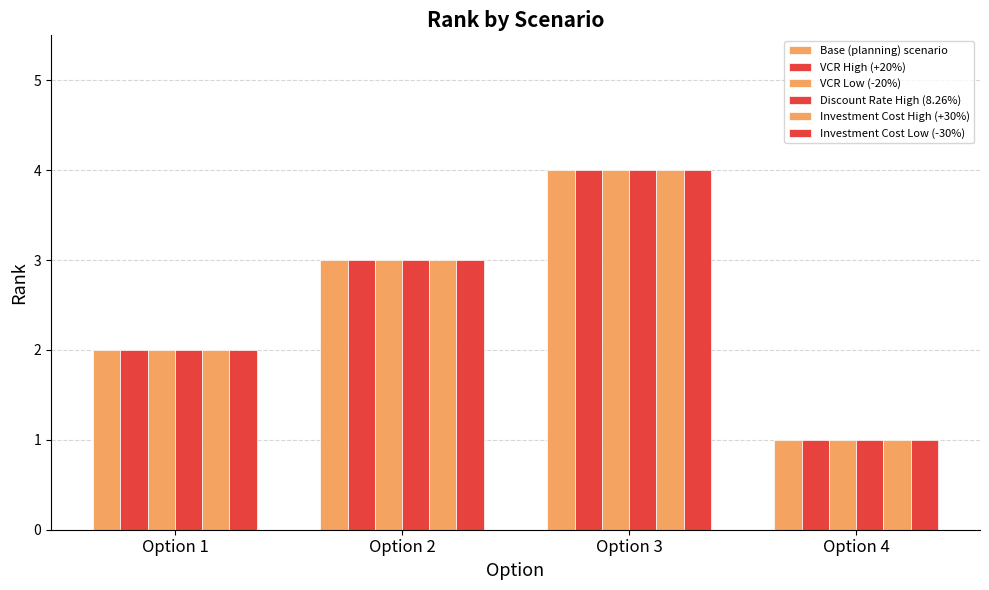

How many categories are shown in the chart?

4